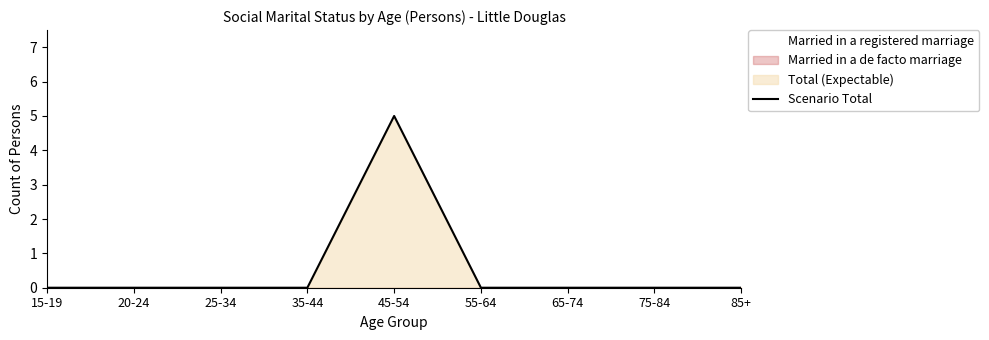

What is the greatest value displayed?

5